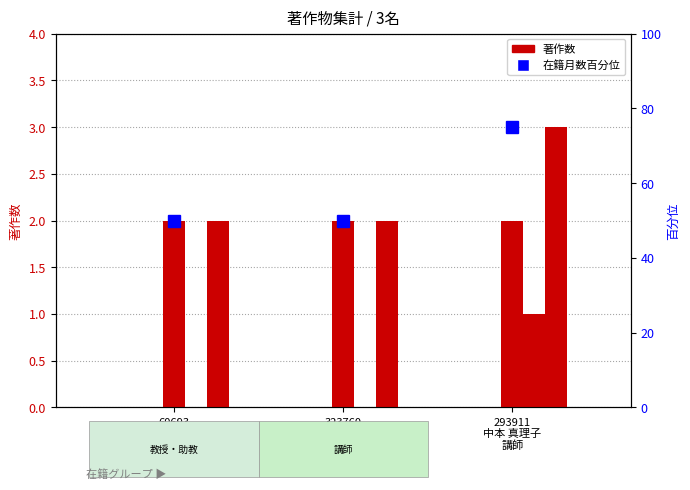

What is the difference between the 在籍月数（百分位） values at 293911
中本 真理子
講師 and 323760
中本 晶子
助教?

25